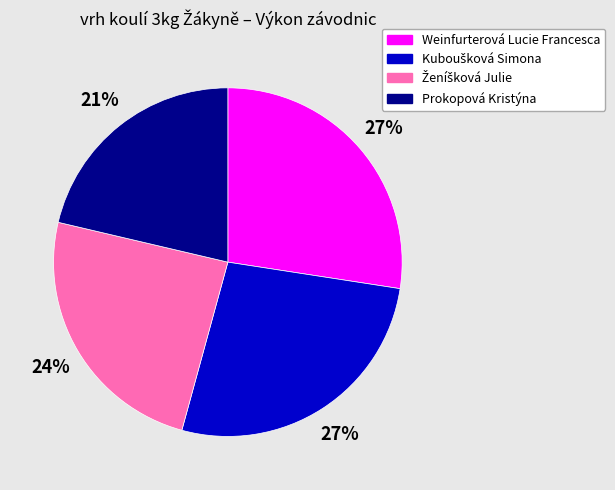

The Weinfurterová Lucie Francesca slice represents 34% of the pie. True or false?

False